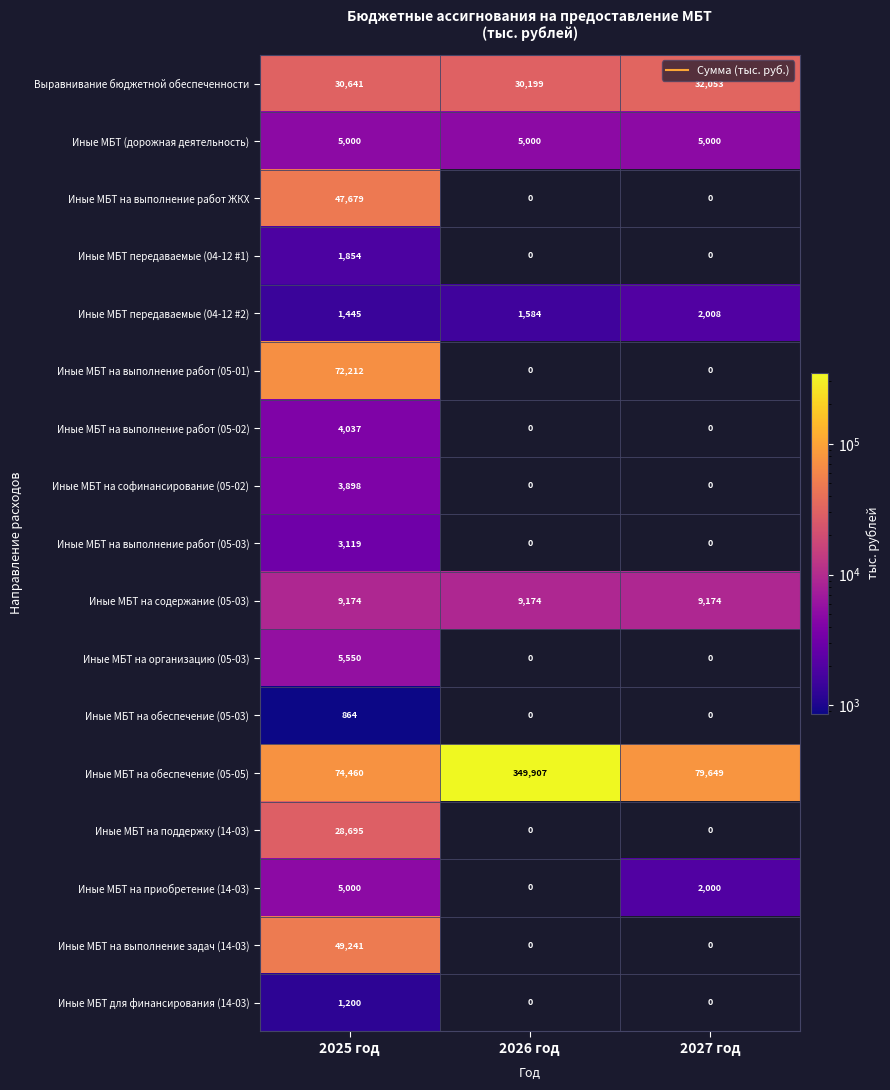

What is the difference between the maximum and minimum values in the Иные МБТ на софинансирование (05-02) series?

3898